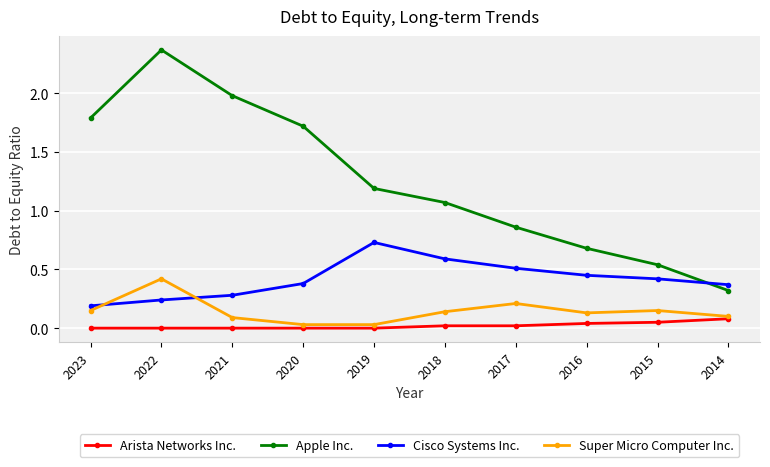

How many data points does each series have?

10